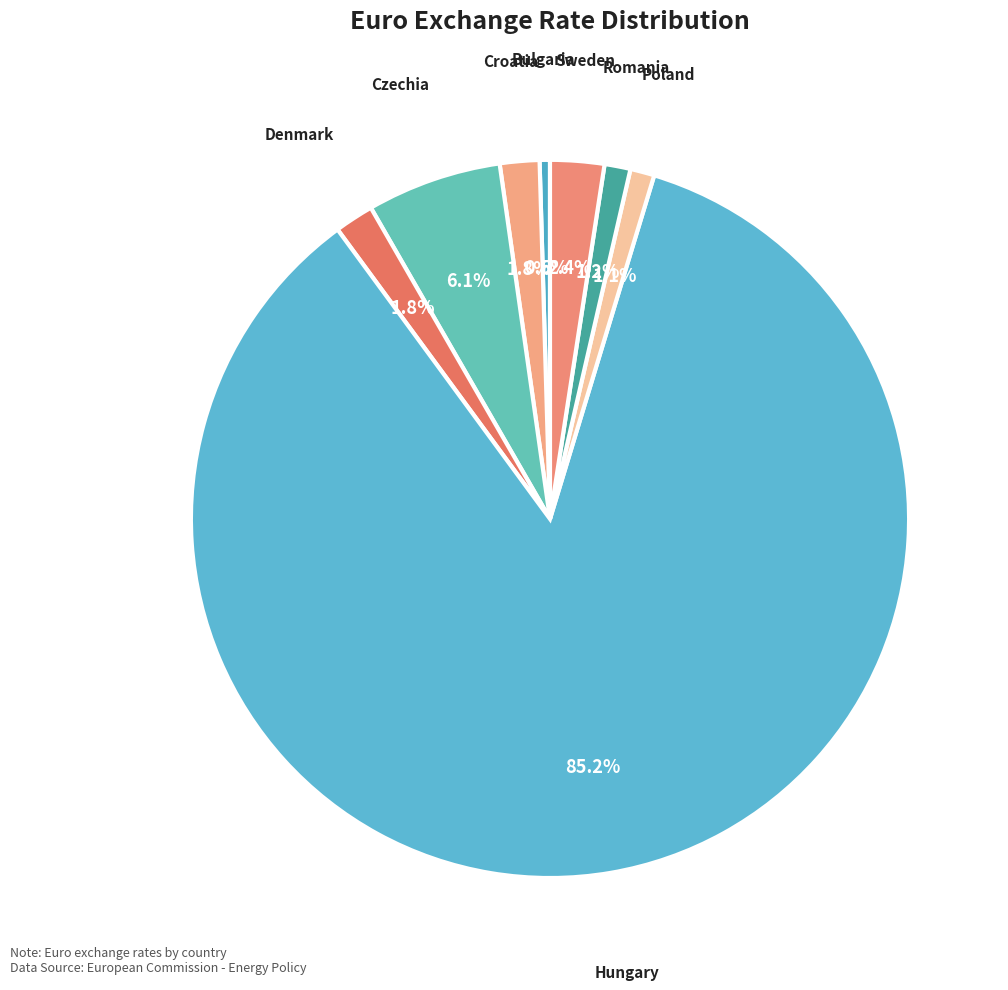

Is there any slice that represents more than half of the pie?

Yes